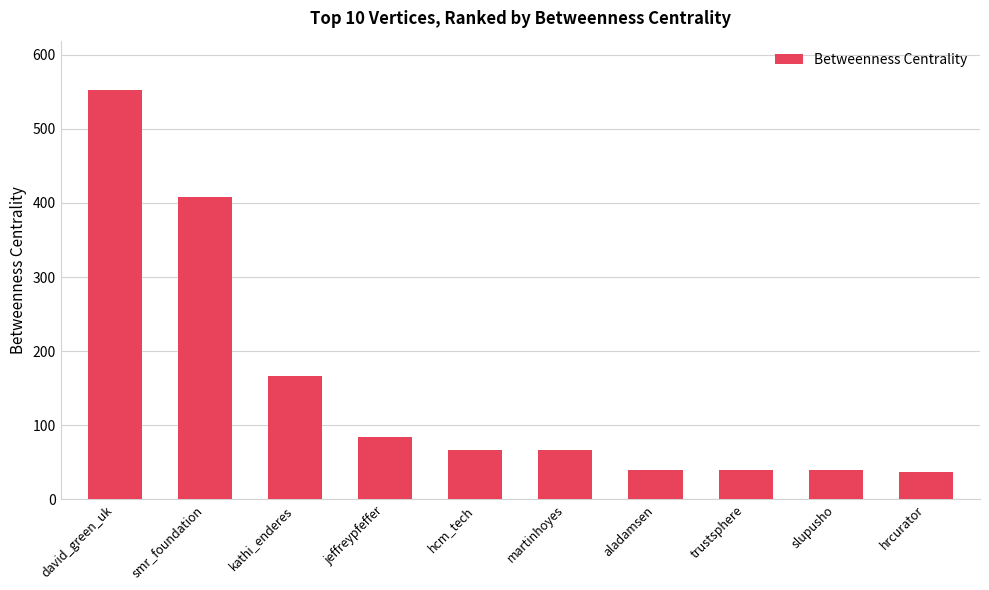

What is the label of the 7th bar from the right?

jeffreypfeffer